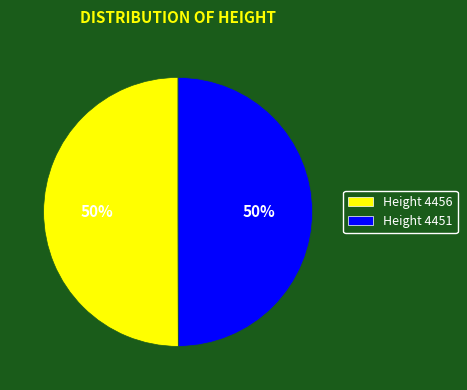

How many segments does this pie chart have?

2